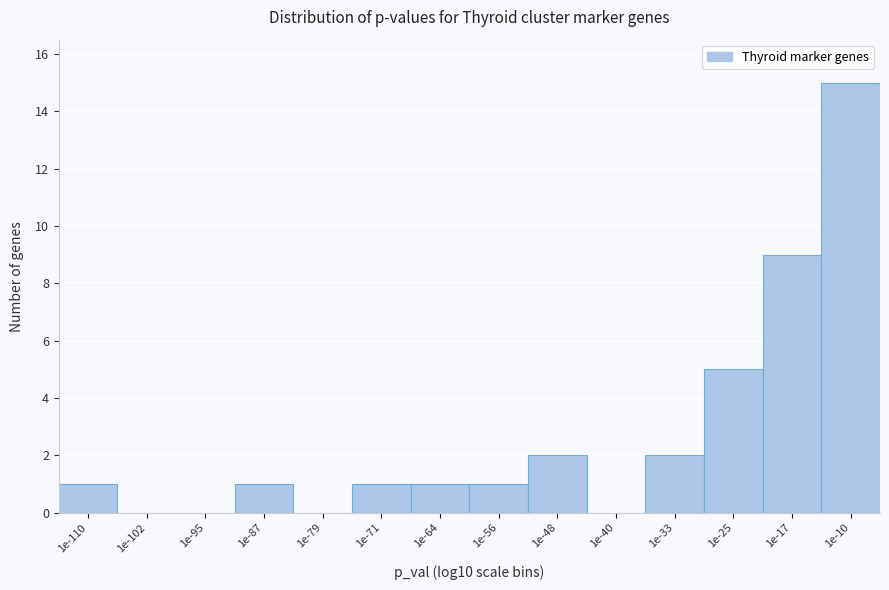

Reading left to right, list all the values displayed in this chart.

1e-110=1	1e-102=0	1e-95=0	1e-87=1	1e-79=0	1e-71=1	1e-64=1	1e-56=1	1e-48=2	1e-40=0	1e-33=2	1e-25=5	1e-17=9	1e-10=15